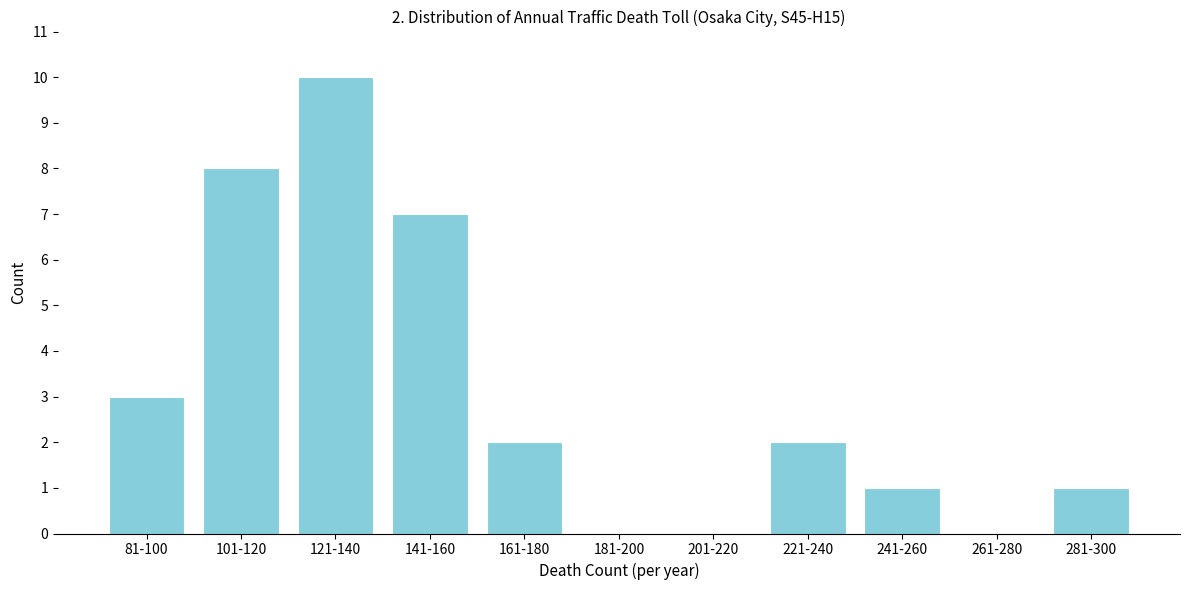

Reading left to right, list all the values displayed in this chart.

81-100=3	101-120=8	121-140=10	141-160=7	161-180=2	181-200=0	201-220=0	221-240=2	241-260=1	261-280=0	281-300=1